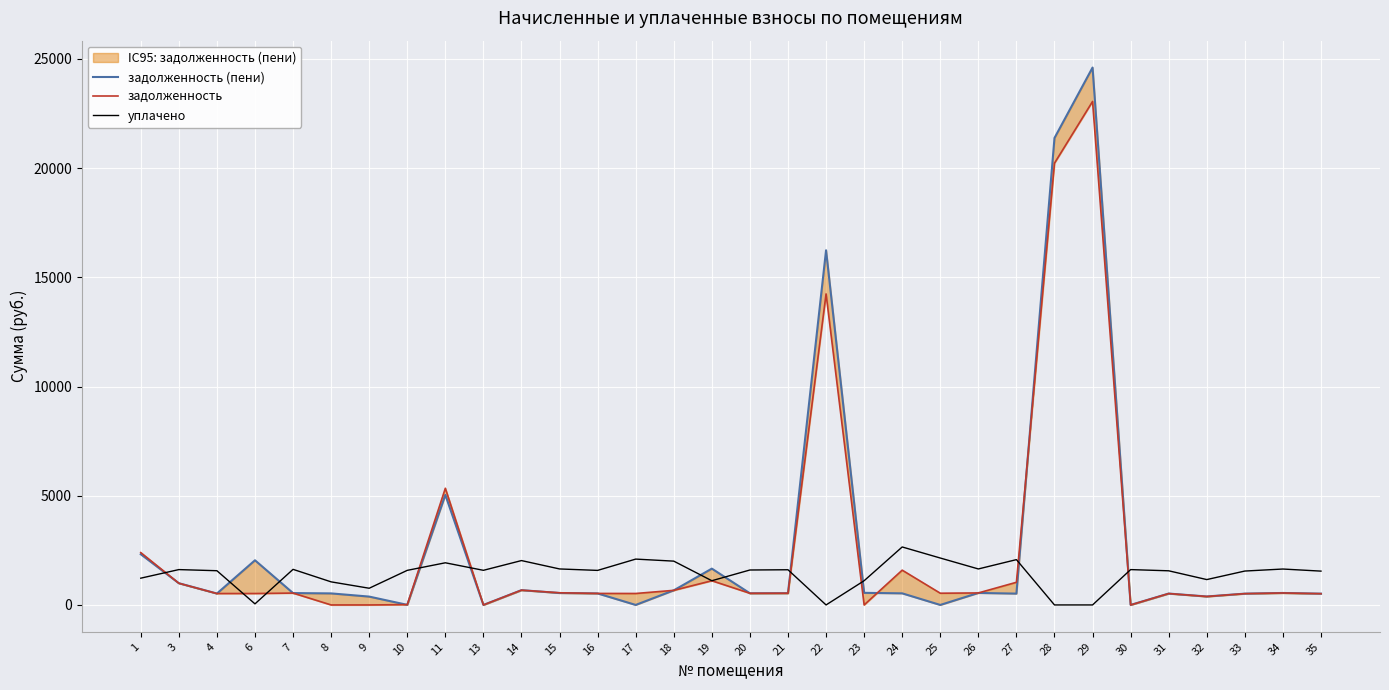

How many values in the уплачено series exceed 1585?

16